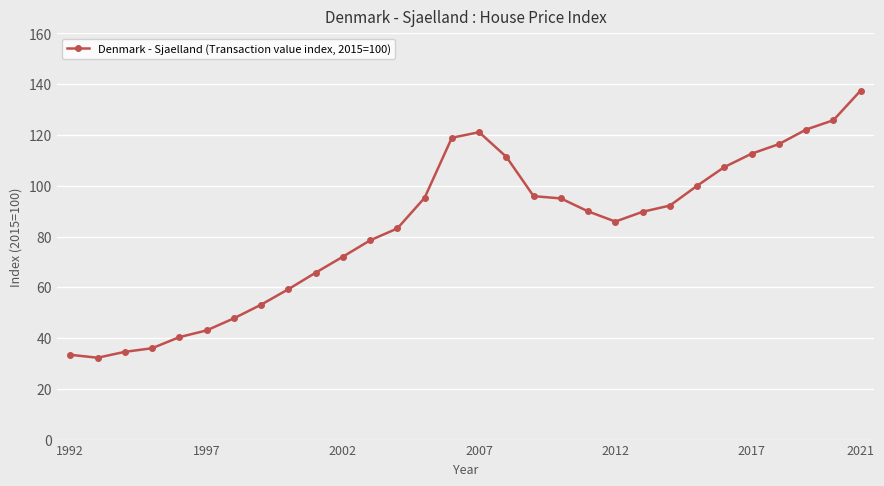

What is the average value?

83.2